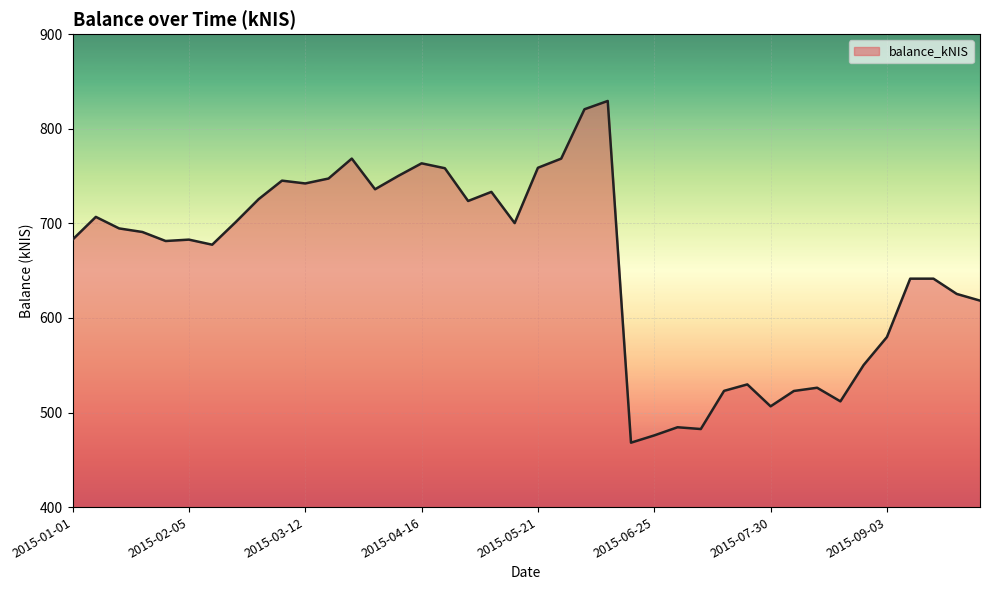

What is the maximum value shown in the chart?

829.4